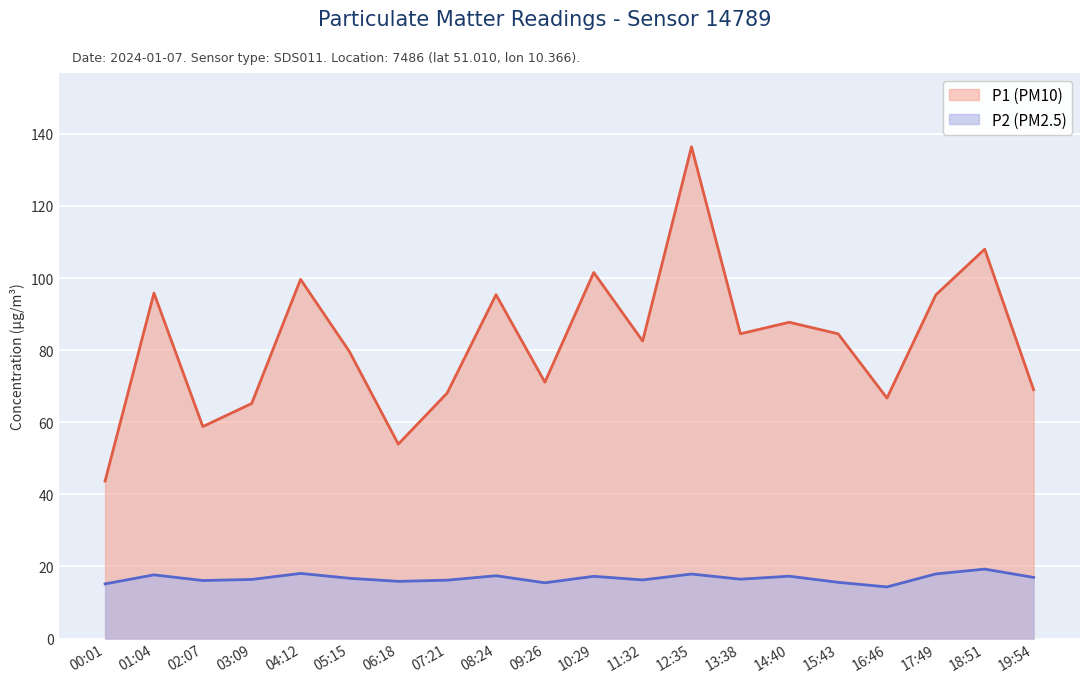

In P2, how many points are higher than both neighbors (excluding endpoints)?

7